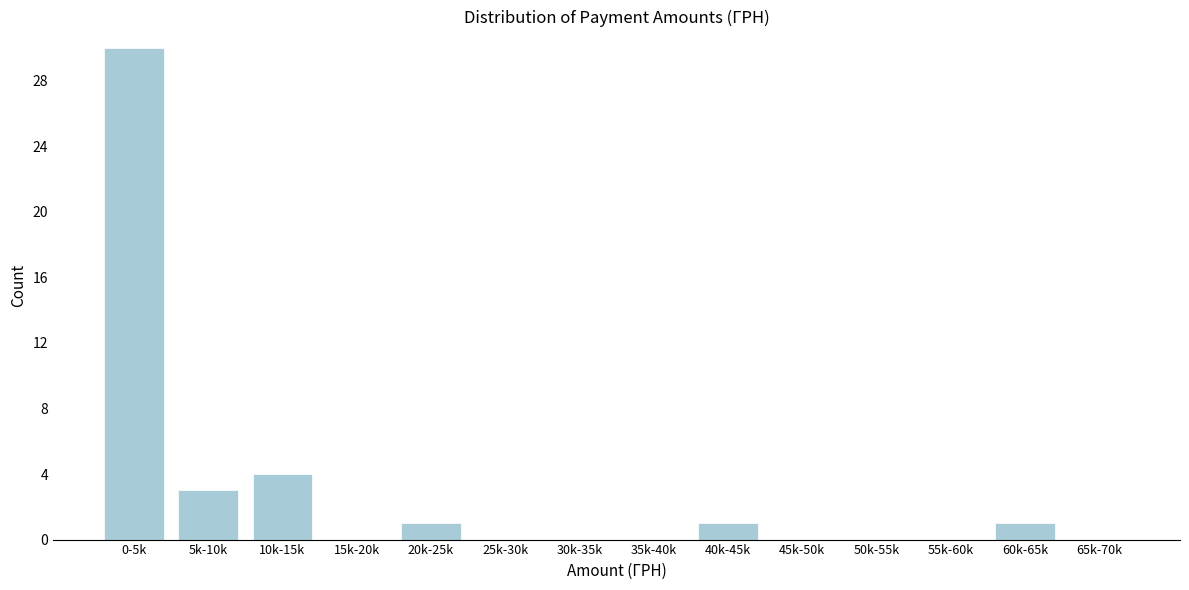

Reading left to right, transcribe all the data shown in this chart.

0-5k=30	5k-10k=3	10k-15k=4	15k-20k=0	20k-25k=1	25k-30k=0	30k-35k=0	35k-40k=0	40k-45k=1	45k-50k=0	50k-55k=0	55k-60k=0	60k-65k=1	65k-70k=0